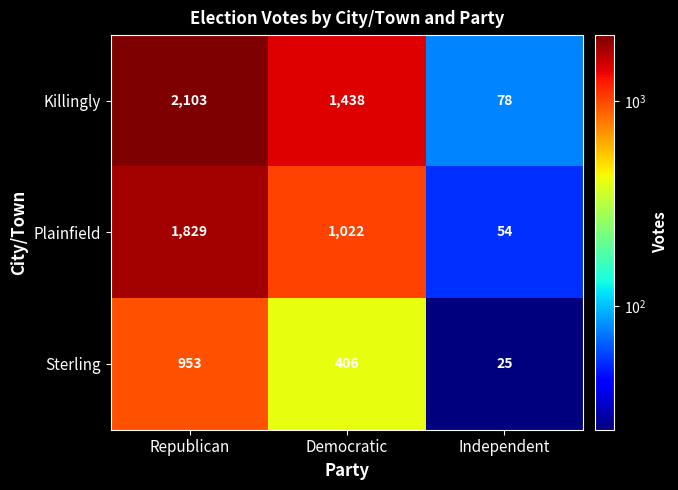

Reading left to right, list all the values displayed in this chart.

Killingly: Republican=2103	Democratic=1438	Independent=78
Plainfield: Republican=1829	Democratic=1022	Independent=54
Sterling: Republican=953	Democratic=406	Independent=25